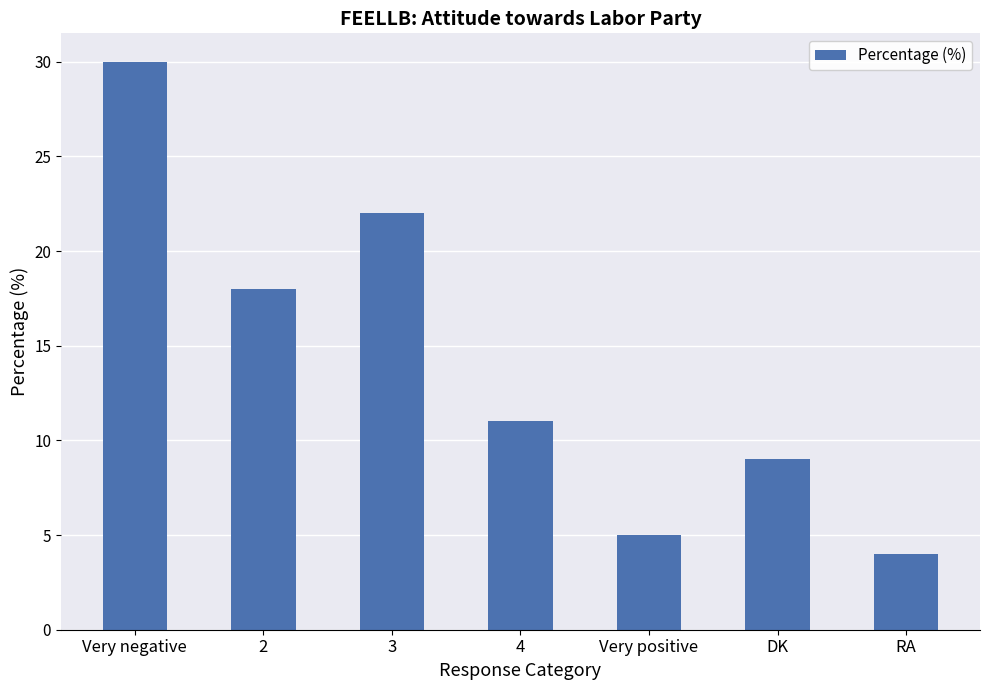

Rank the categories by value from lowest to highest.

RA, Very positive, DK, 4, 2, 3, Very negative